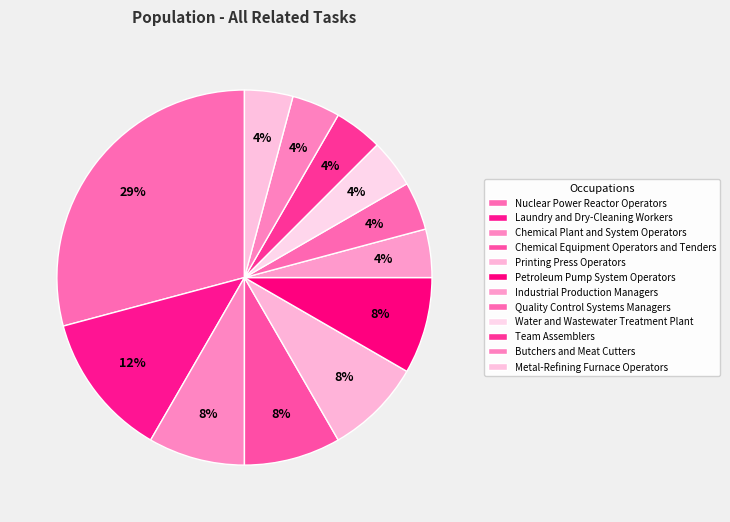

How many segments does this pie chart have?

12